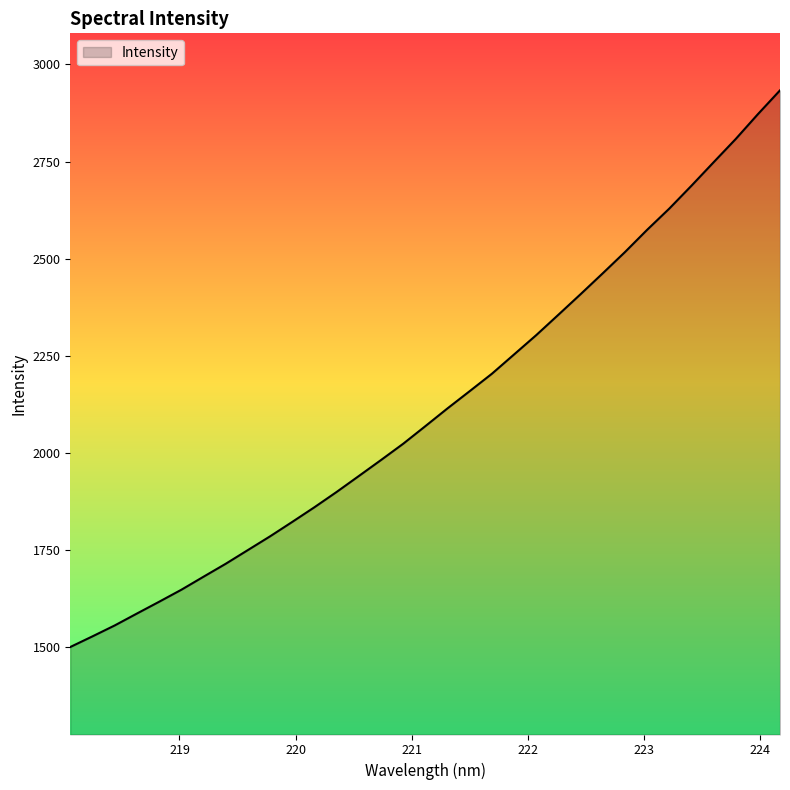

What is the greatest value displayed?

2933.2